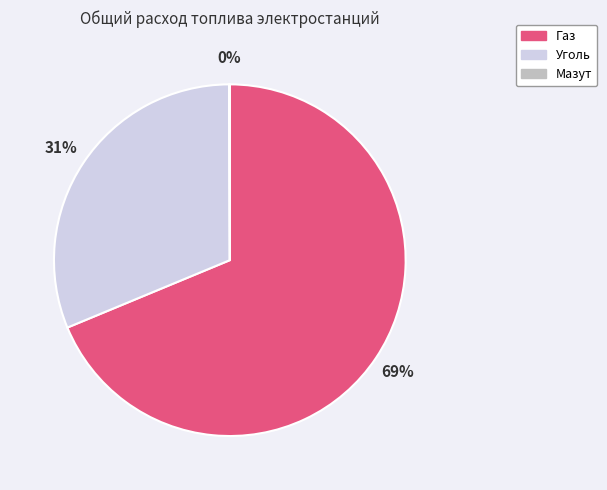

Which category accounts for the majority?

Газ